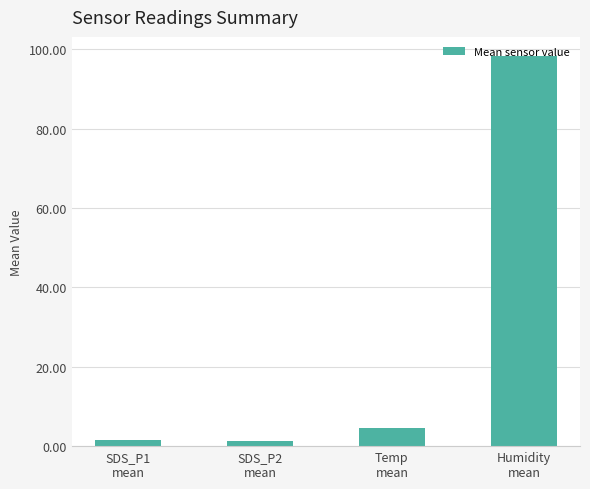

What is the maximum value shown in the chart?

98.2